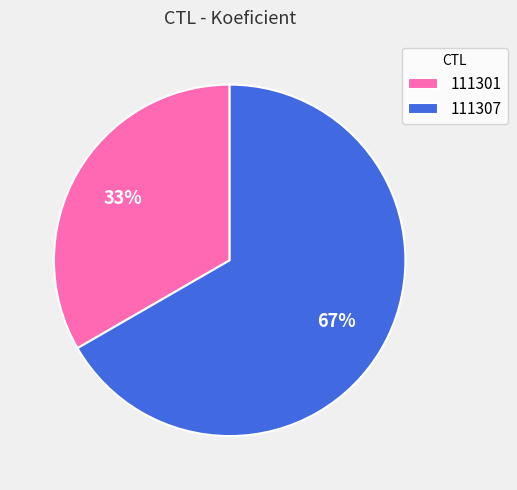

What is the smallest slice in the pie chart?

111301